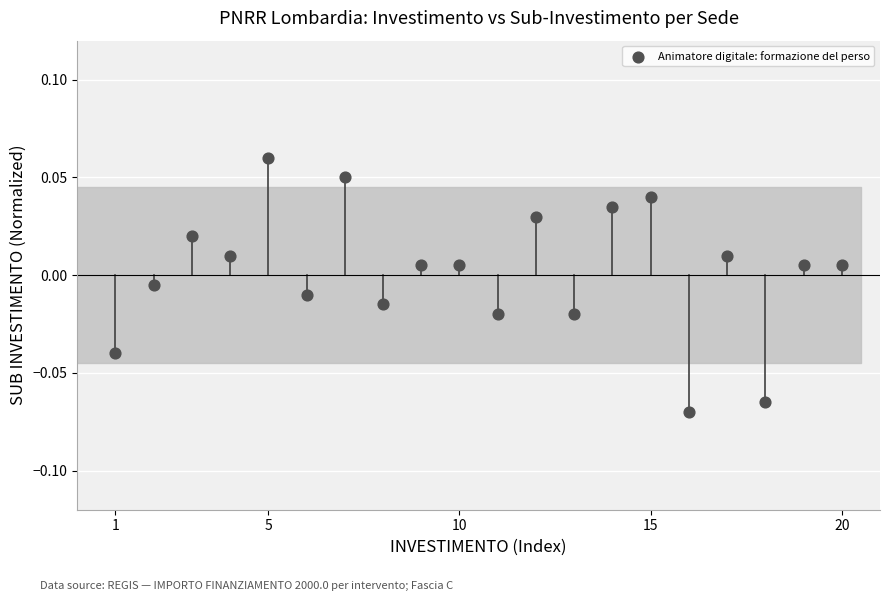

What is the range of X values (max minus min)?

19.0